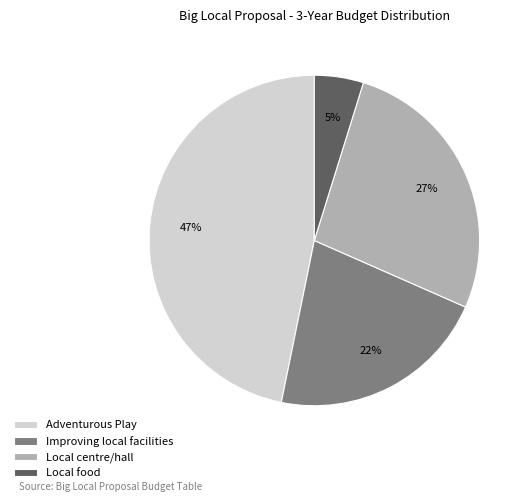

To the nearest percent, what portion does Local food represent?

5%